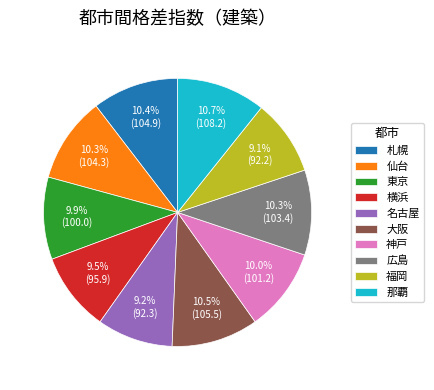

To the nearest percent, what portion does 那覇 represent?

11%